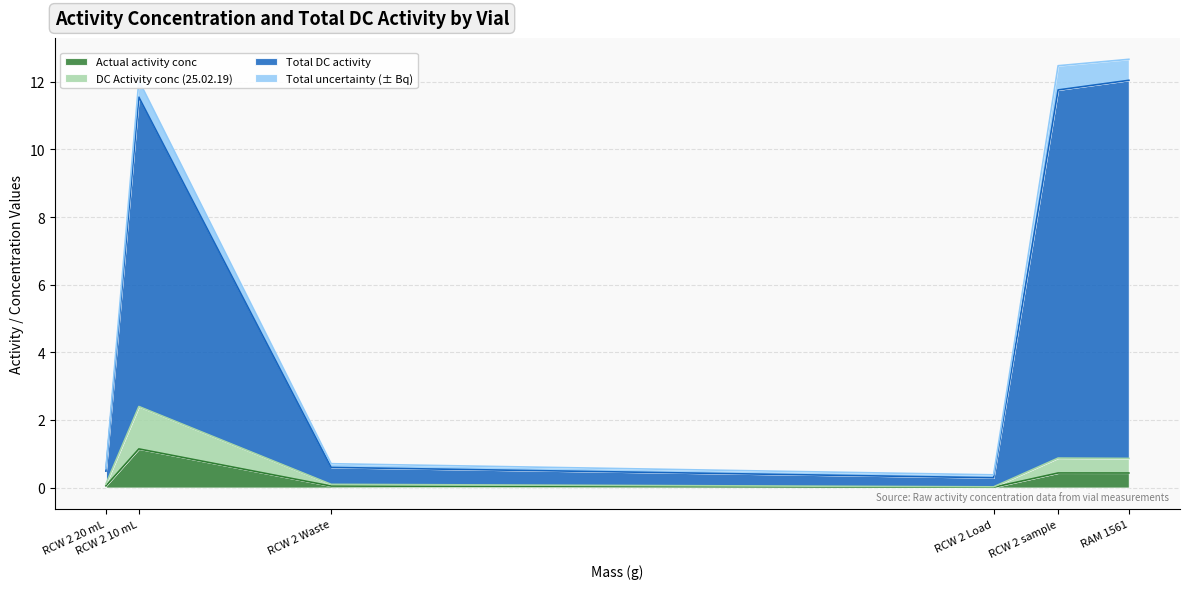

What are all the series names shown in the legend?

Actual activity conc, DC Activity conc (25.02.19), Total DC activity, Total uncertainty (± Bq)